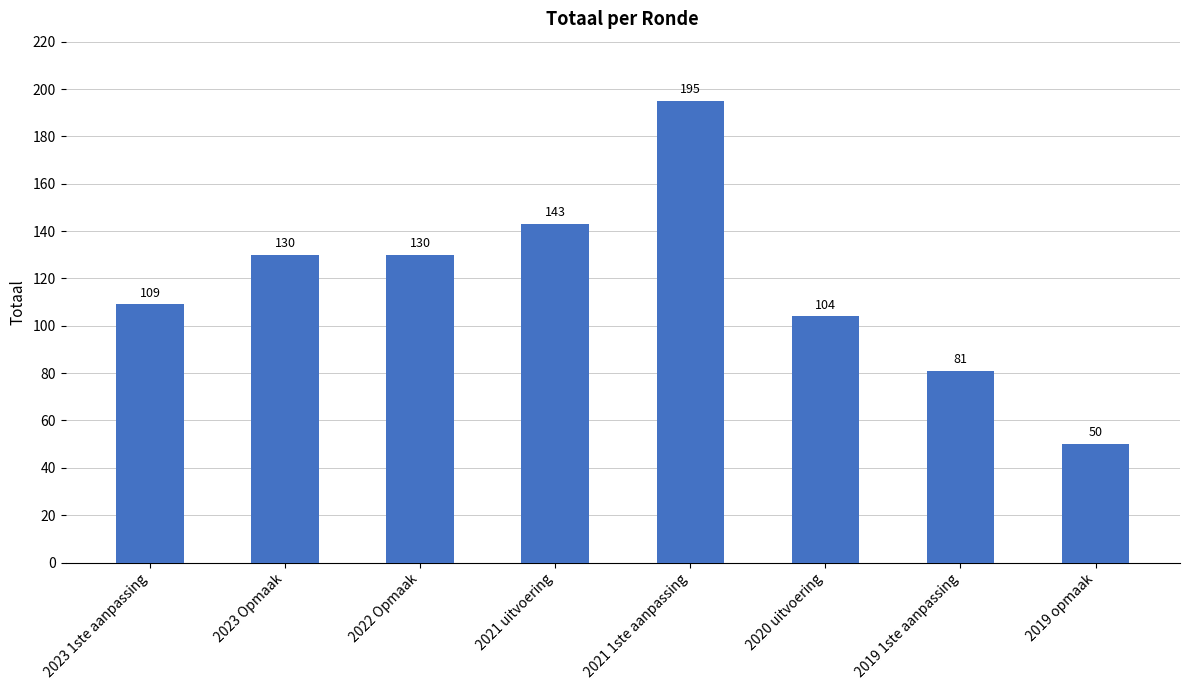

What is the smallest value displayed?

50